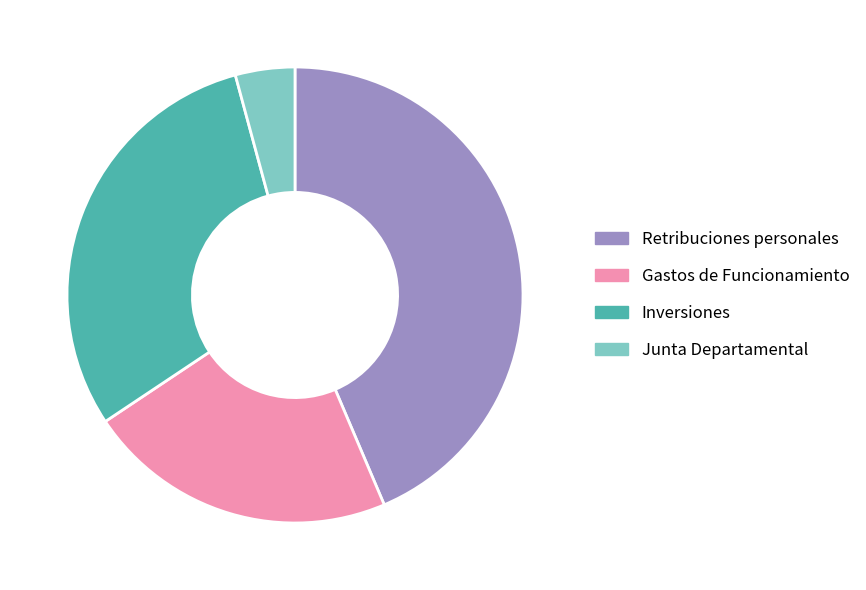

Between Retribuciones personales and Inversiones, which is larger?

Retribuciones personales